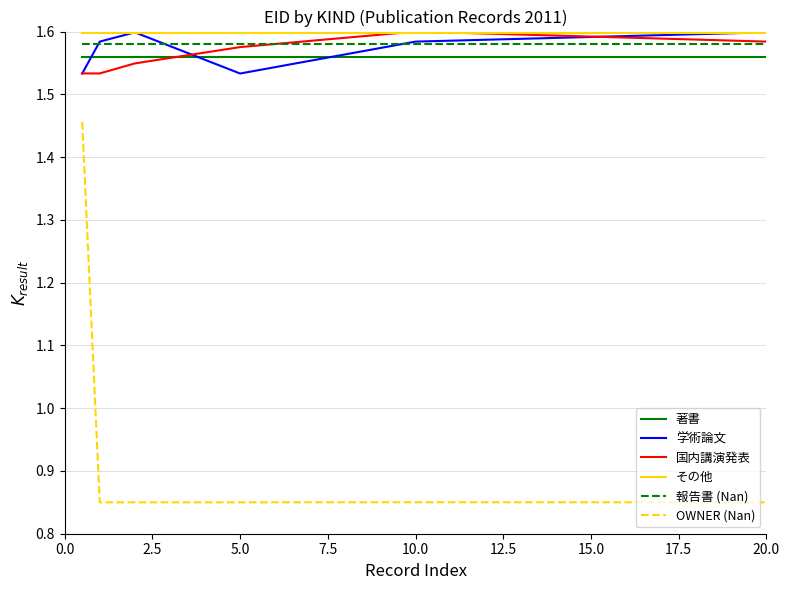

True or false: OWNER (Nan) and 国内講演発表 cross at least once.

False